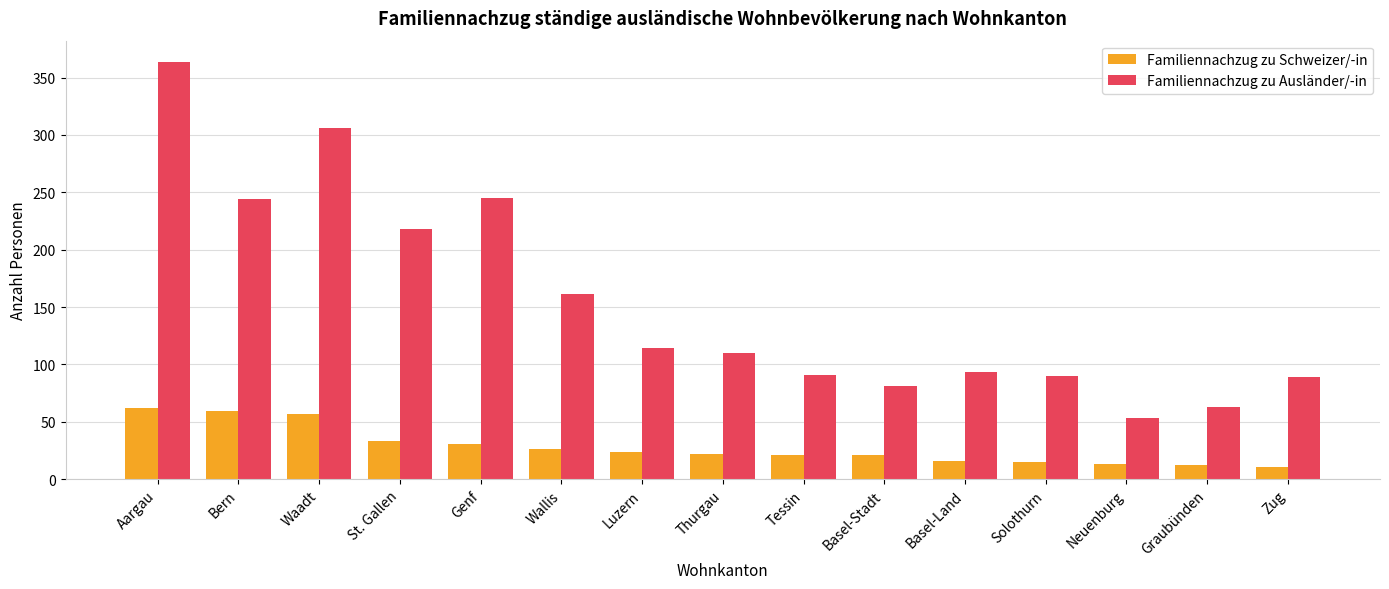

Are the bars horizontal?

No